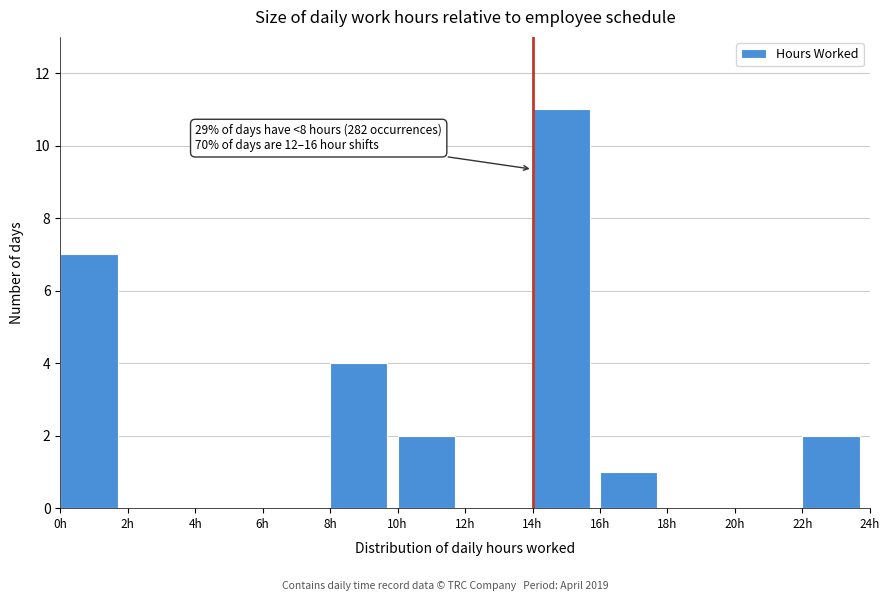

Which range on the x-axis has the tallest bar?

14 to 16